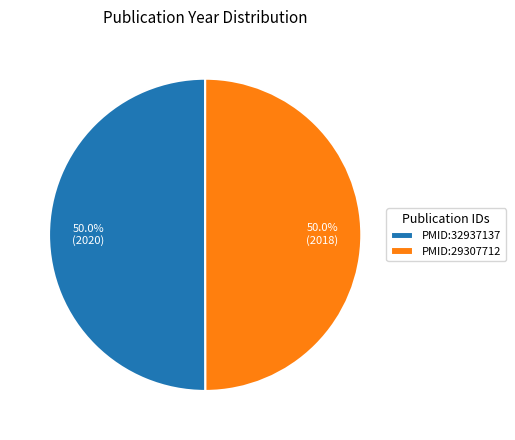

Approximately how many times larger is the value at PMID:29307712 compared to PMID:32937137?

1.0